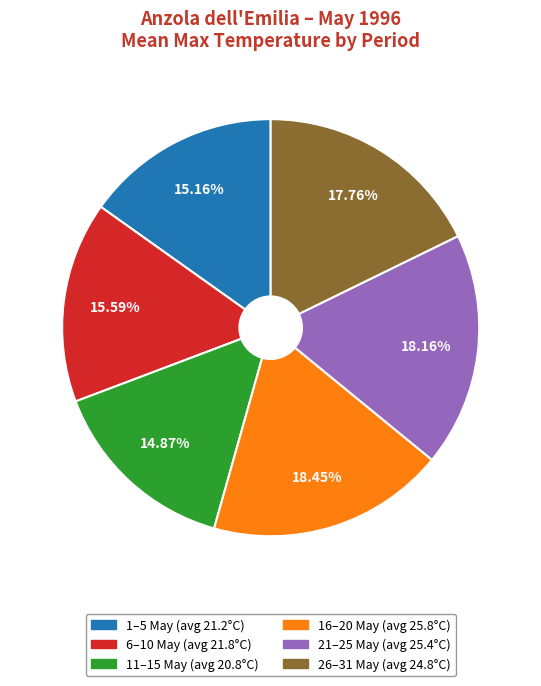

Does any single category account for the majority?

No